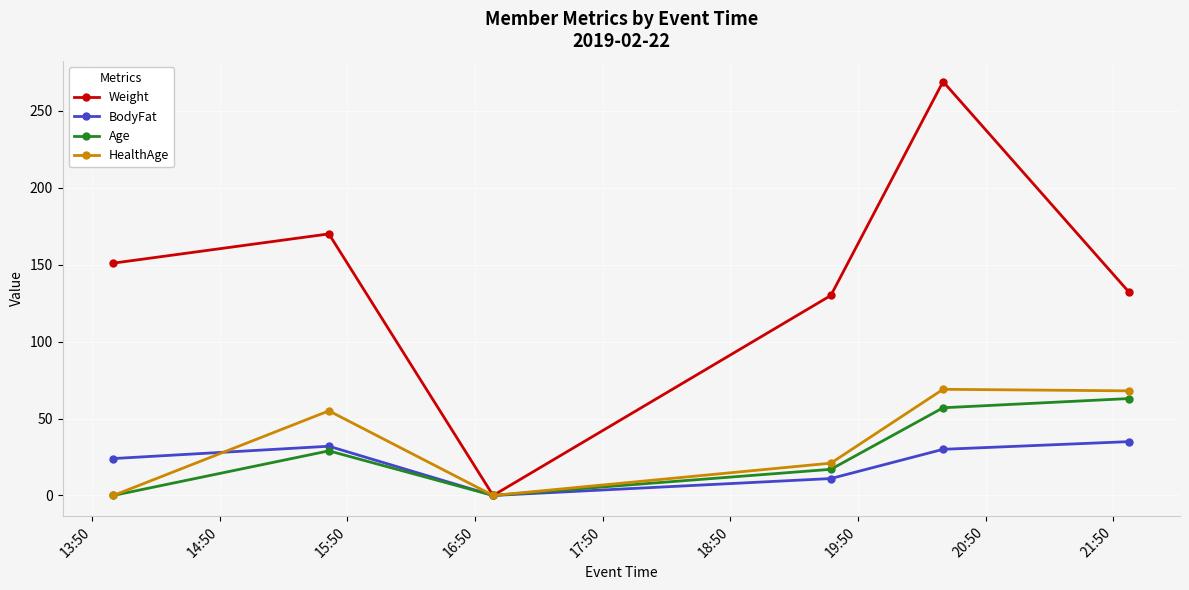

True or false: Weight has more than 1 interior local peaks.

True